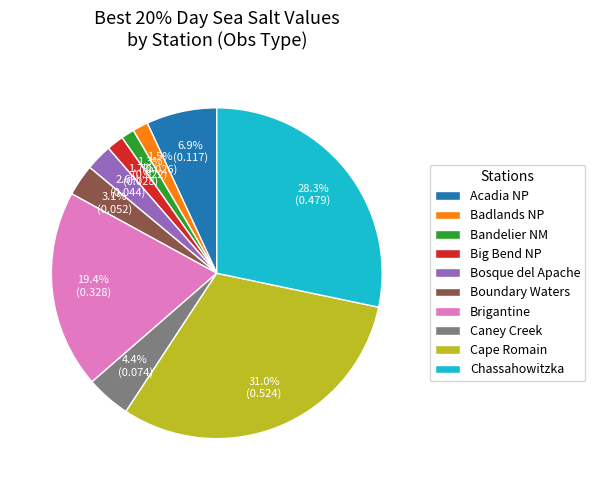

Combined, do Acadia NP and Cape Romain account for over 50%?

No